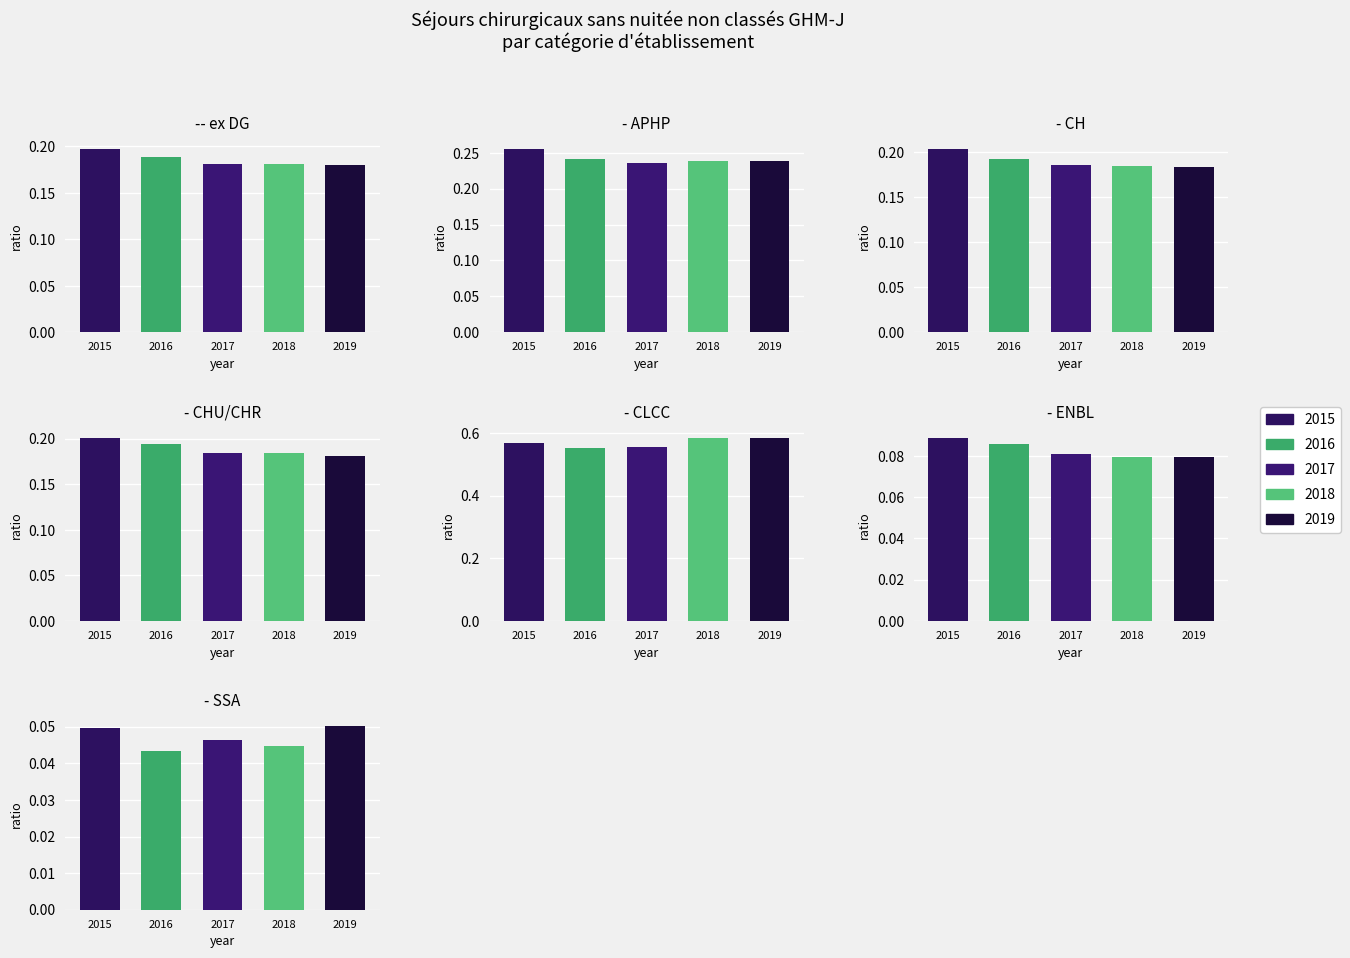

What is the value of the 2019 bar at the 7th from the left?

0.1